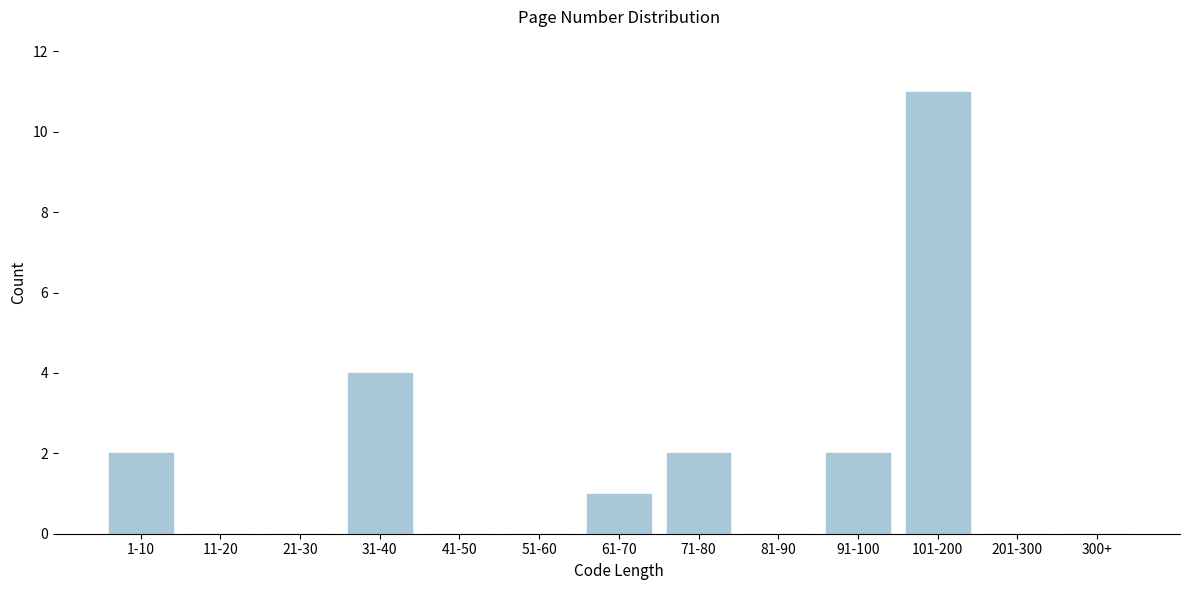

Reading right to left, what are all the values shown in this chart?

300+=0	201-300=0	101-200=11	91-100=2	81-90=0	71-80=2	61-70=1	51-60=0	41-50=0	31-40=4	21-30=0	11-20=0	1-10=2